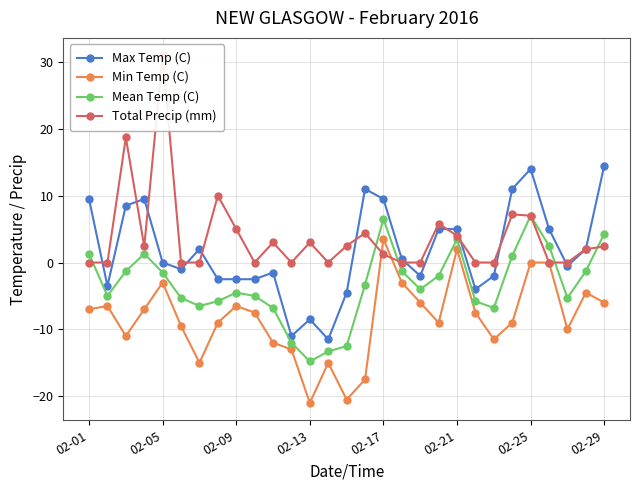

What is the maximum value for Max Temp (C)?

14.5